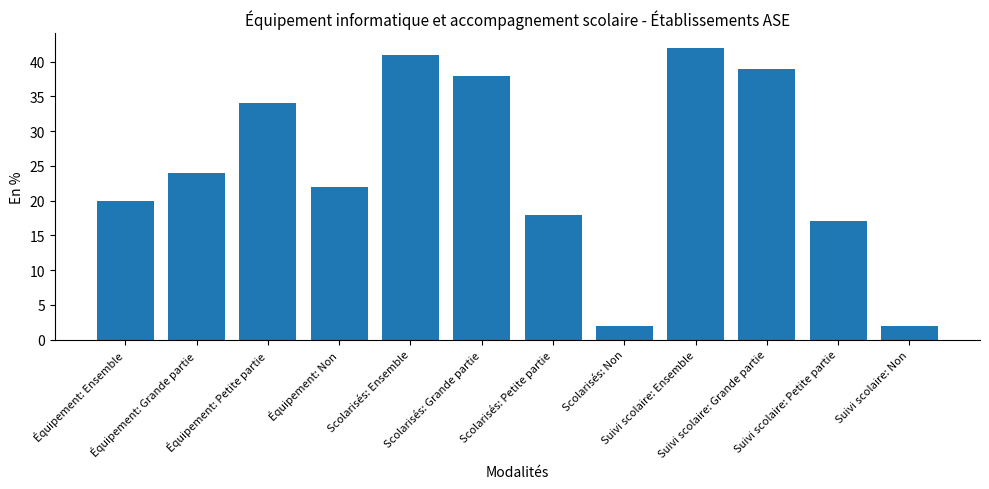

How many bars are there in total?

12